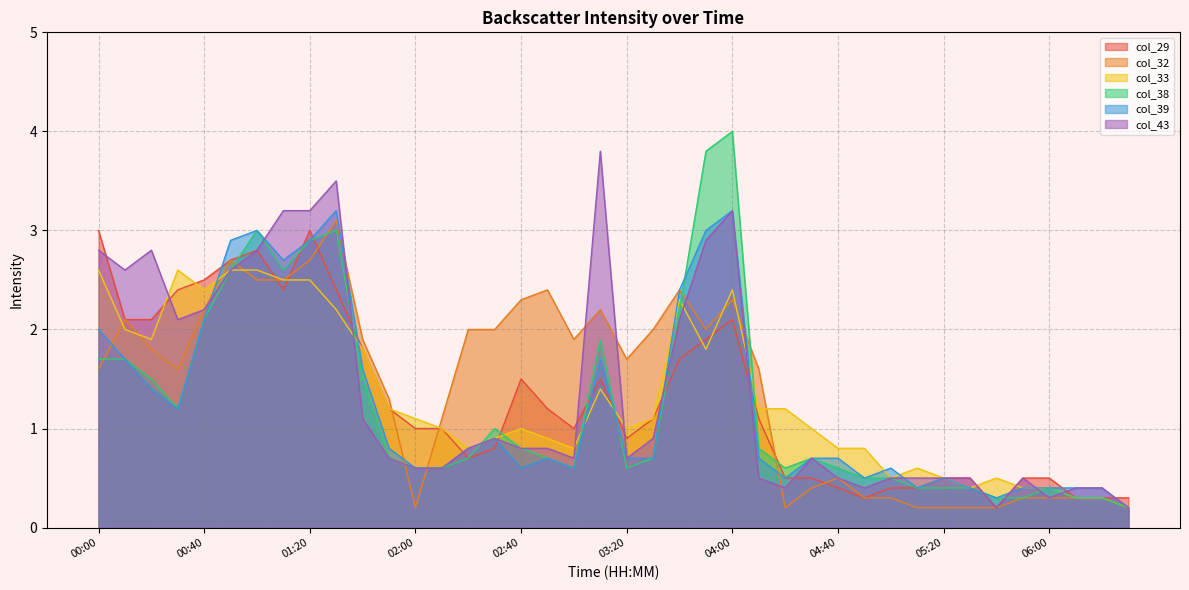

How many data points in col_33 are above 1?

20